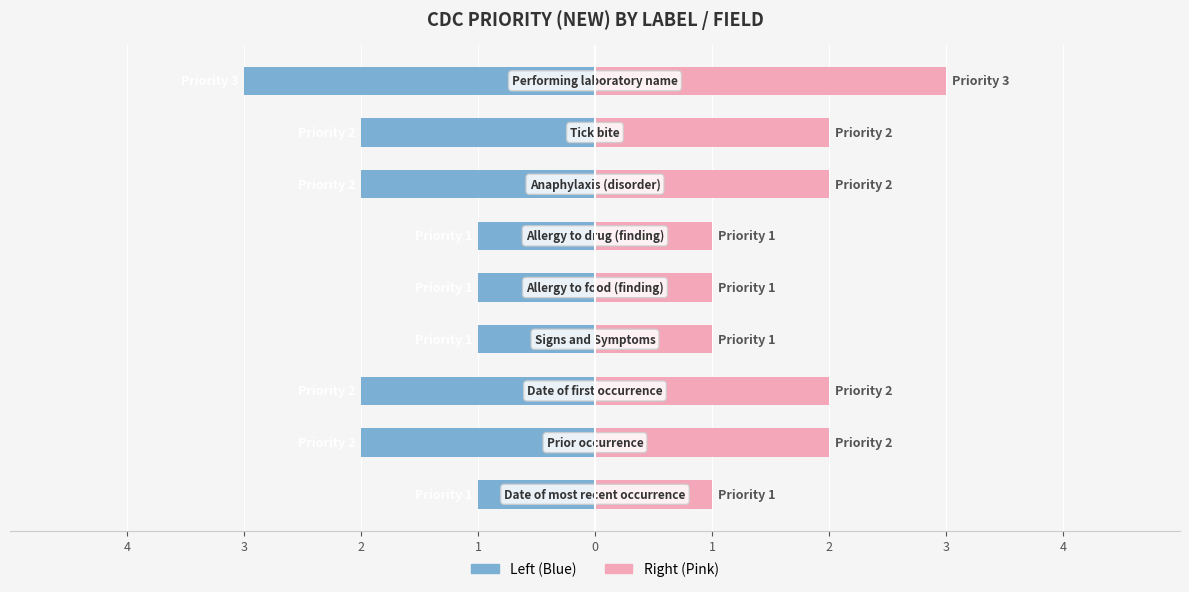

At which category does the chart reach its minimum across all series?

4